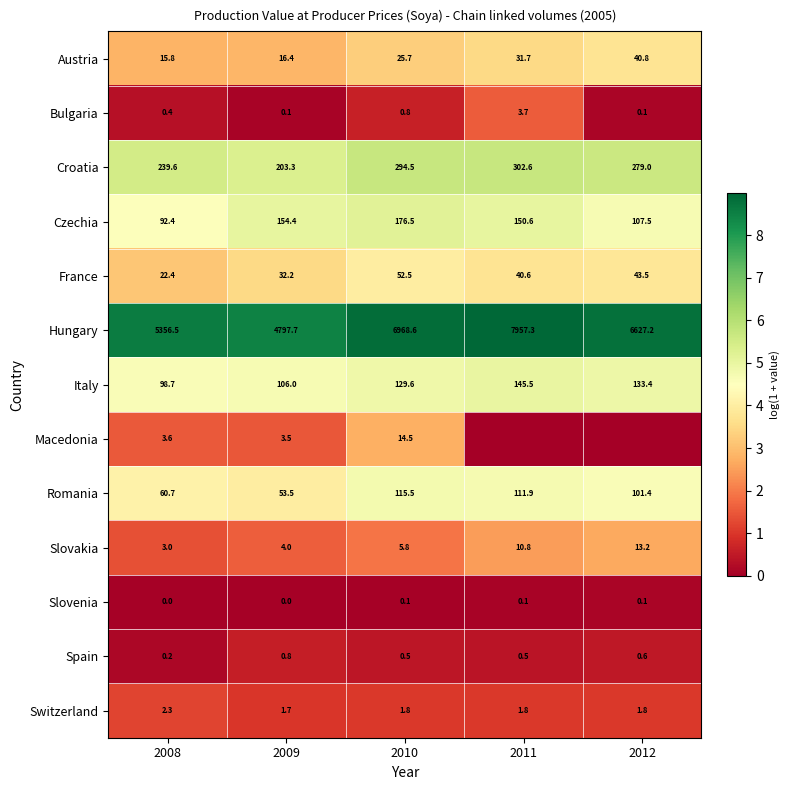

True or false: Austria has a value of 6.1 at 2012.

False